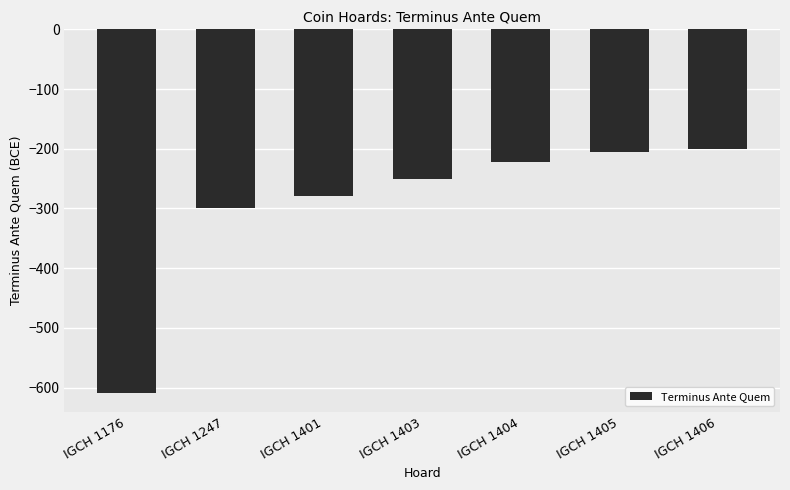

What is the sum of all values?

-2068